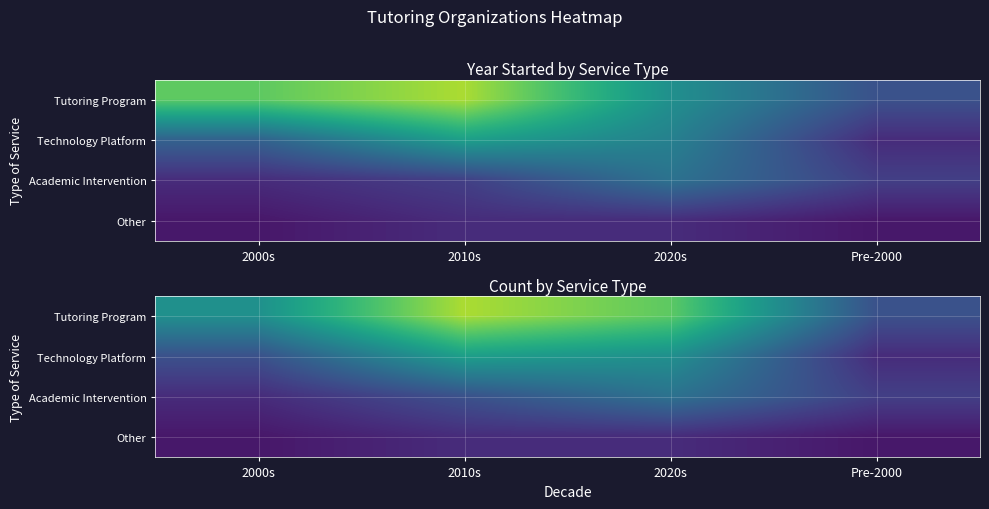

Rank the series at 2010s from lowest to highest value.

Other, Academic Intervention, Technology Platform, Tutoring Program